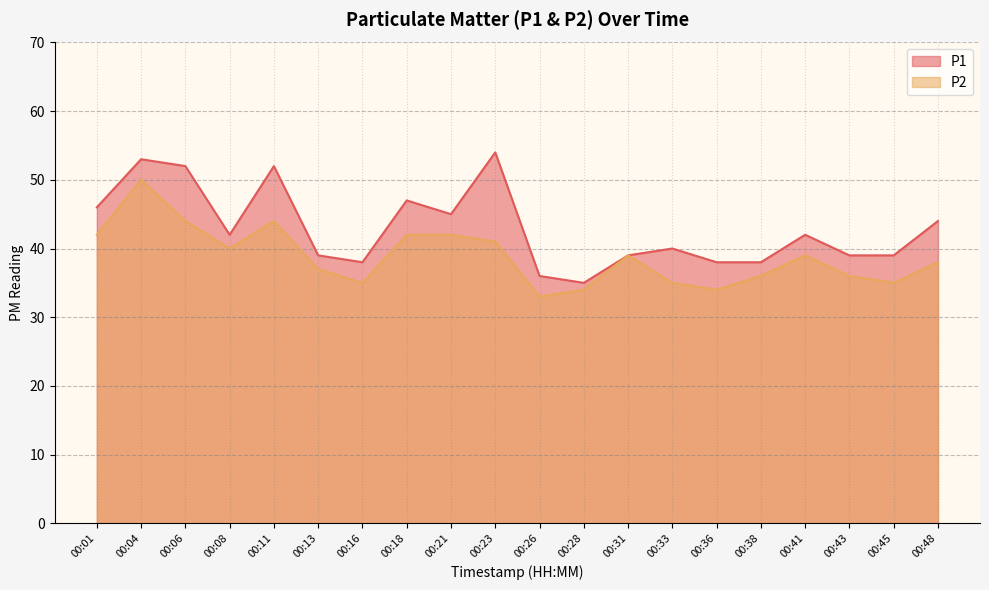

Does the chart display data point markers on the line(s)?

No